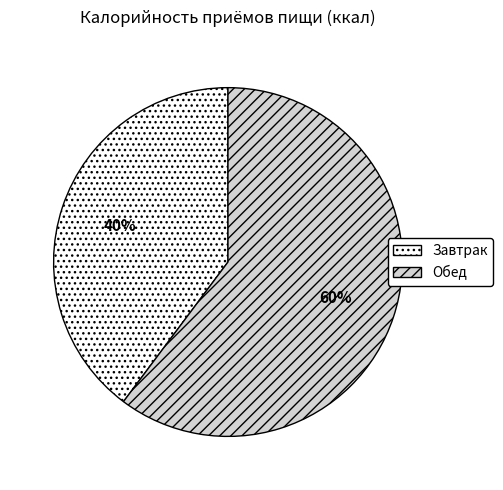

Does any single category account for the majority?

Yes